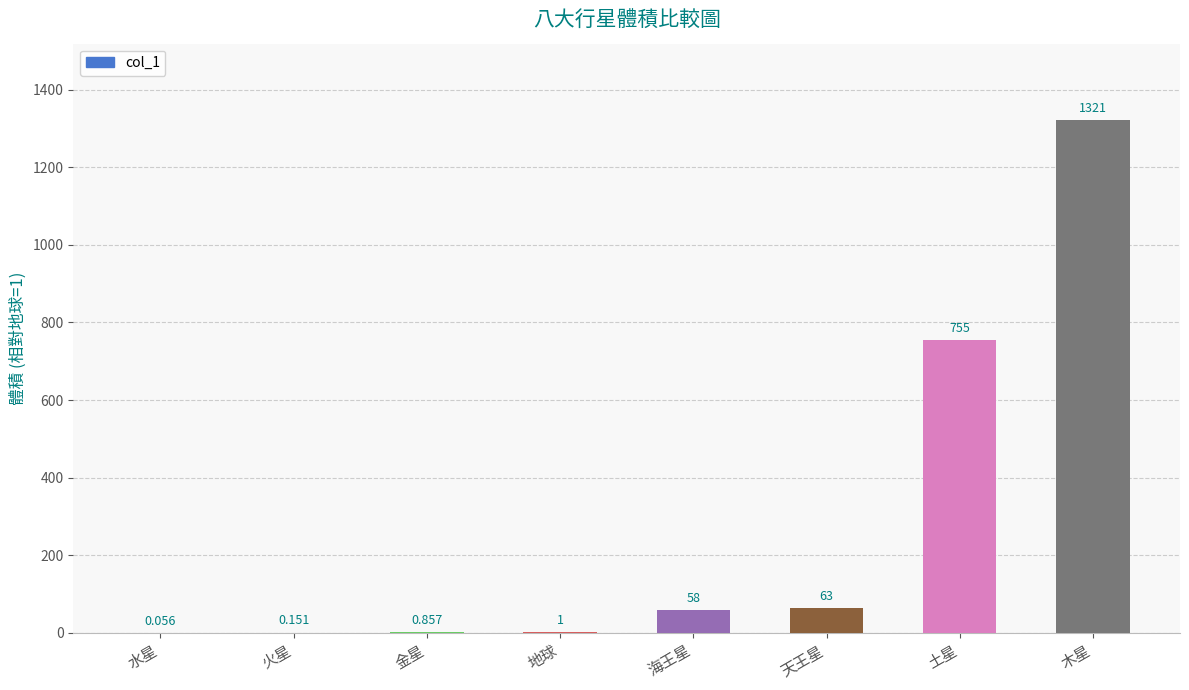

Which has a higher value, 火星 or 海王星?

海王星